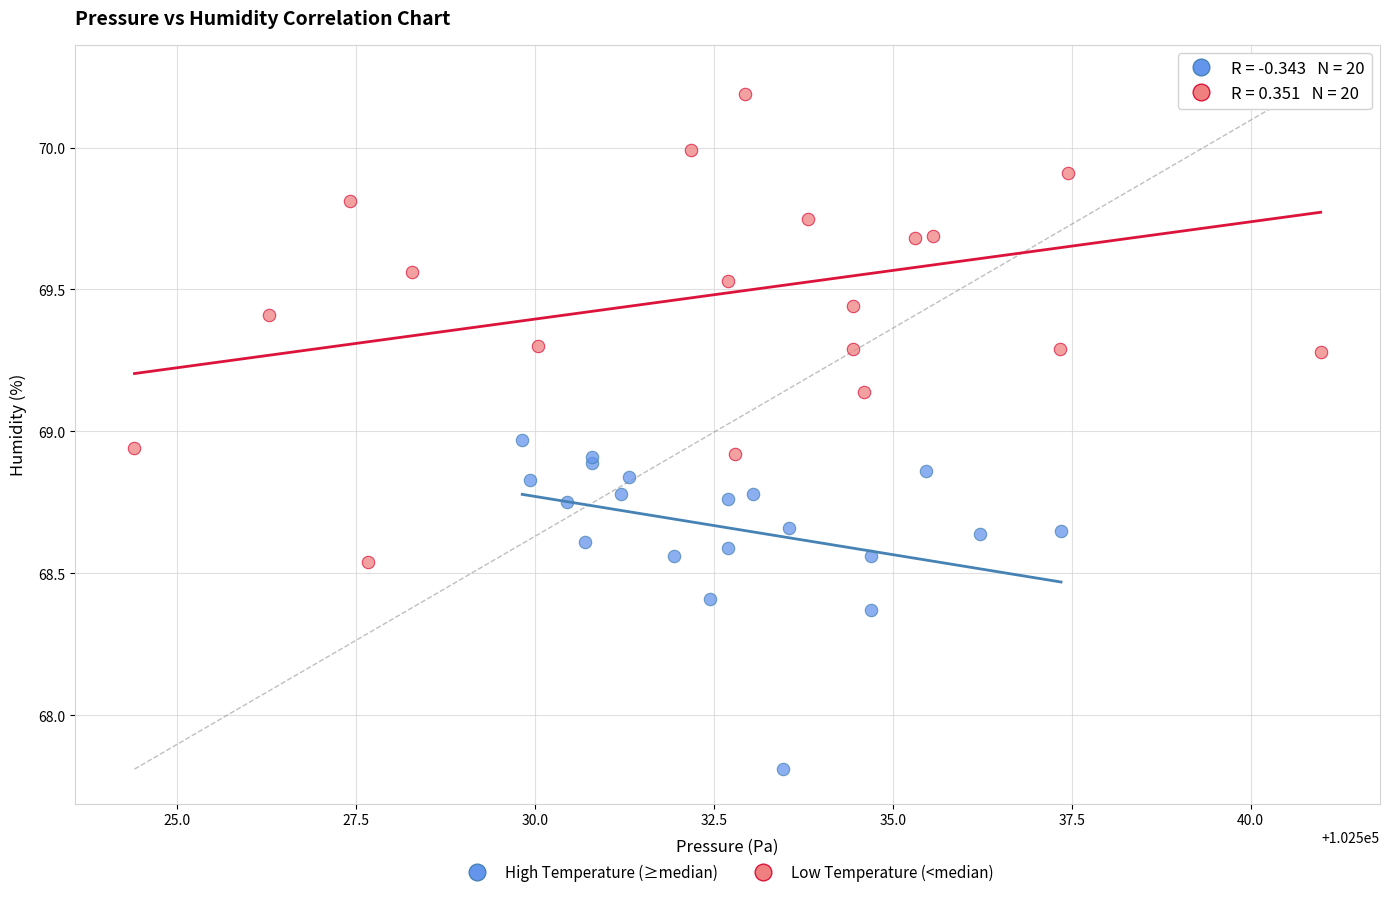

Which series reaches the maximum Y coordinate?

Low Temperature (<median)